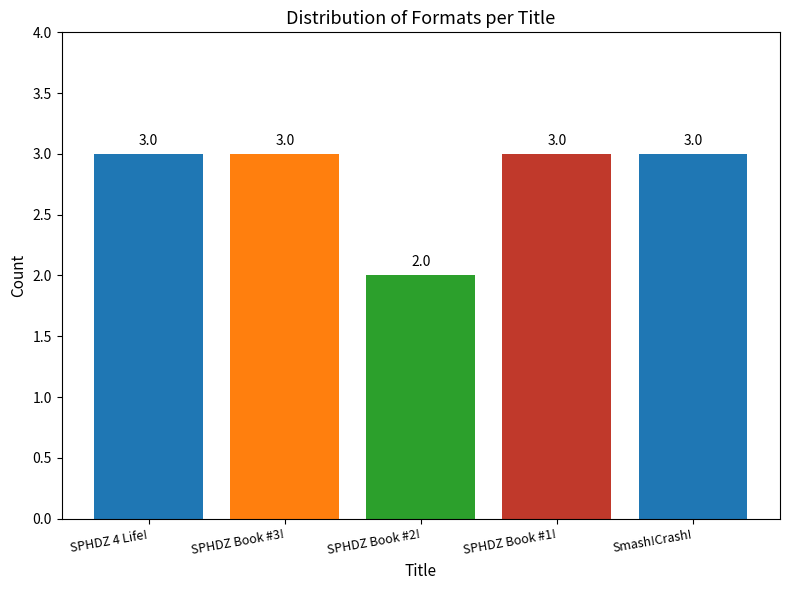

What is the label of the 5th bar from the left?

Smash!Crash!